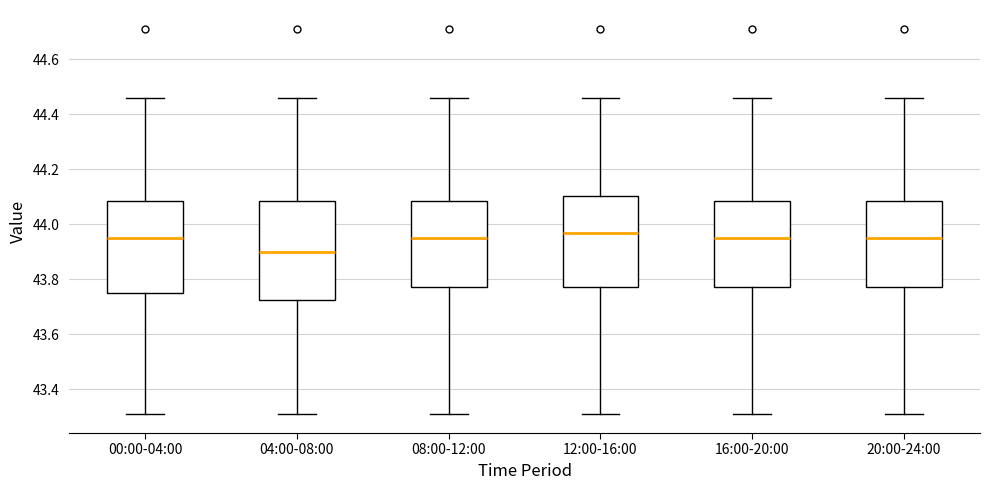

Where is the upper edge of the box for 16:00-20:00 on the y-axis? The values are not printed on the chart, so give them approximately, as read against the axis.

44.08